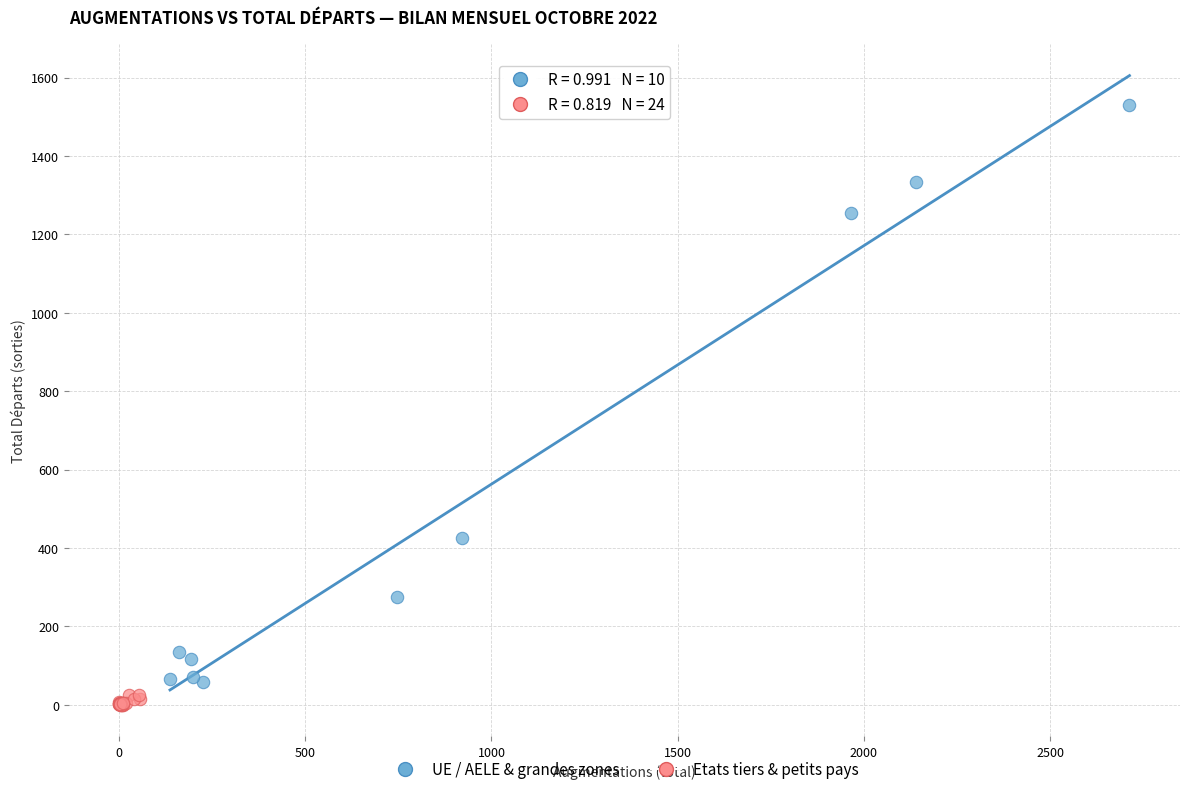

Which series reaches the maximum Y coordinate?

UE / AELE & grandes zones